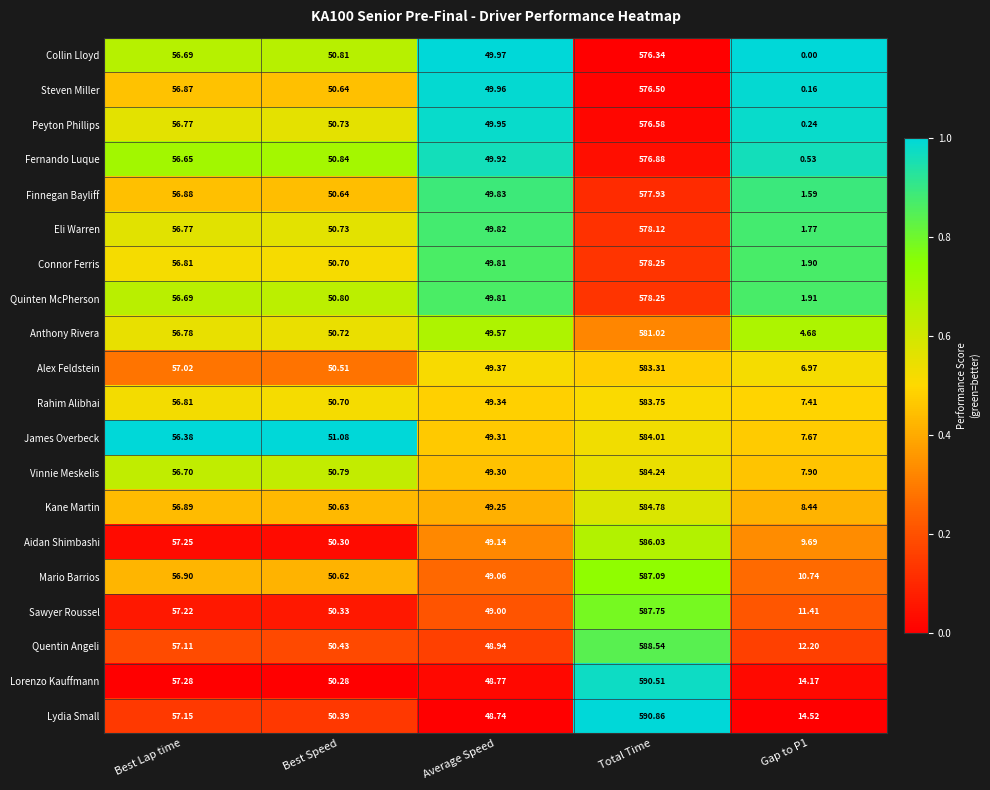

At which label does Mario Barrios first exceed 50?

Best Lap time